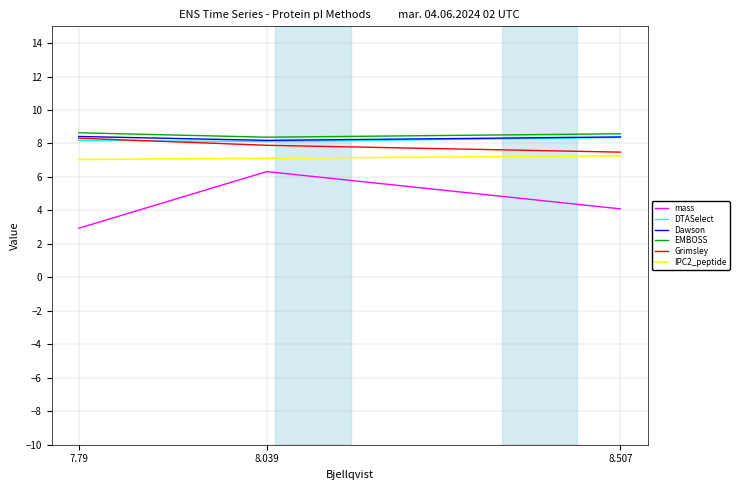

What is the average value of the Dawson series?

8.3